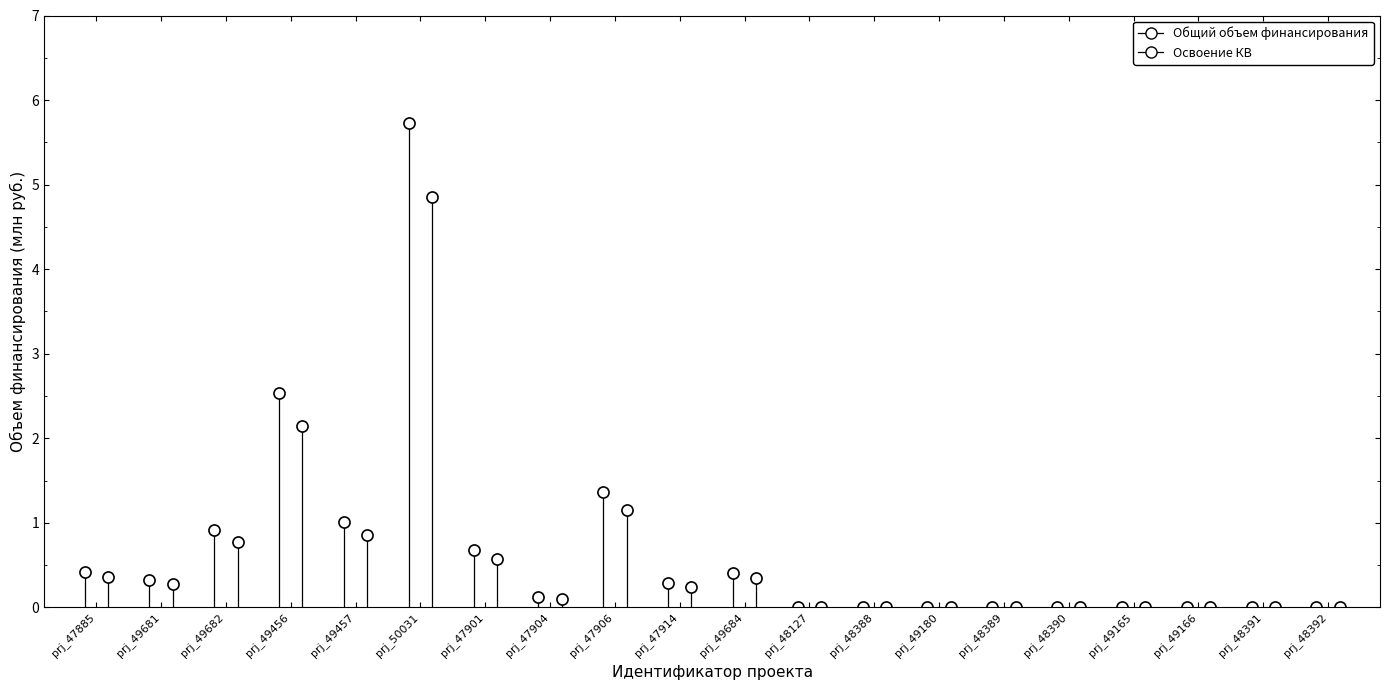

What is the label of the 18th point from the left?

prj_49166